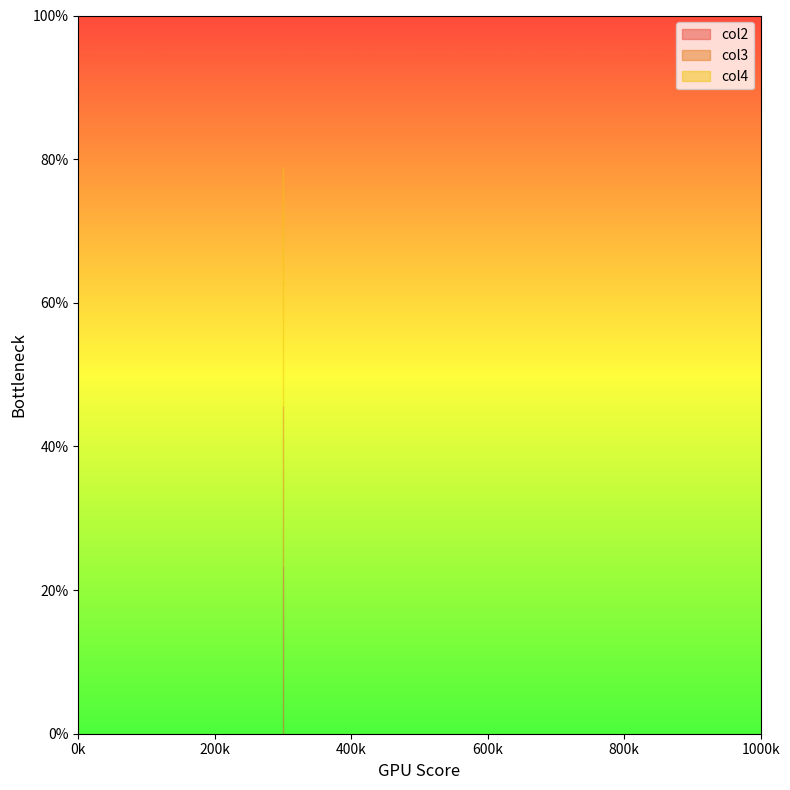

List the series in order of their peak value, highest first.

col4, col3, col2